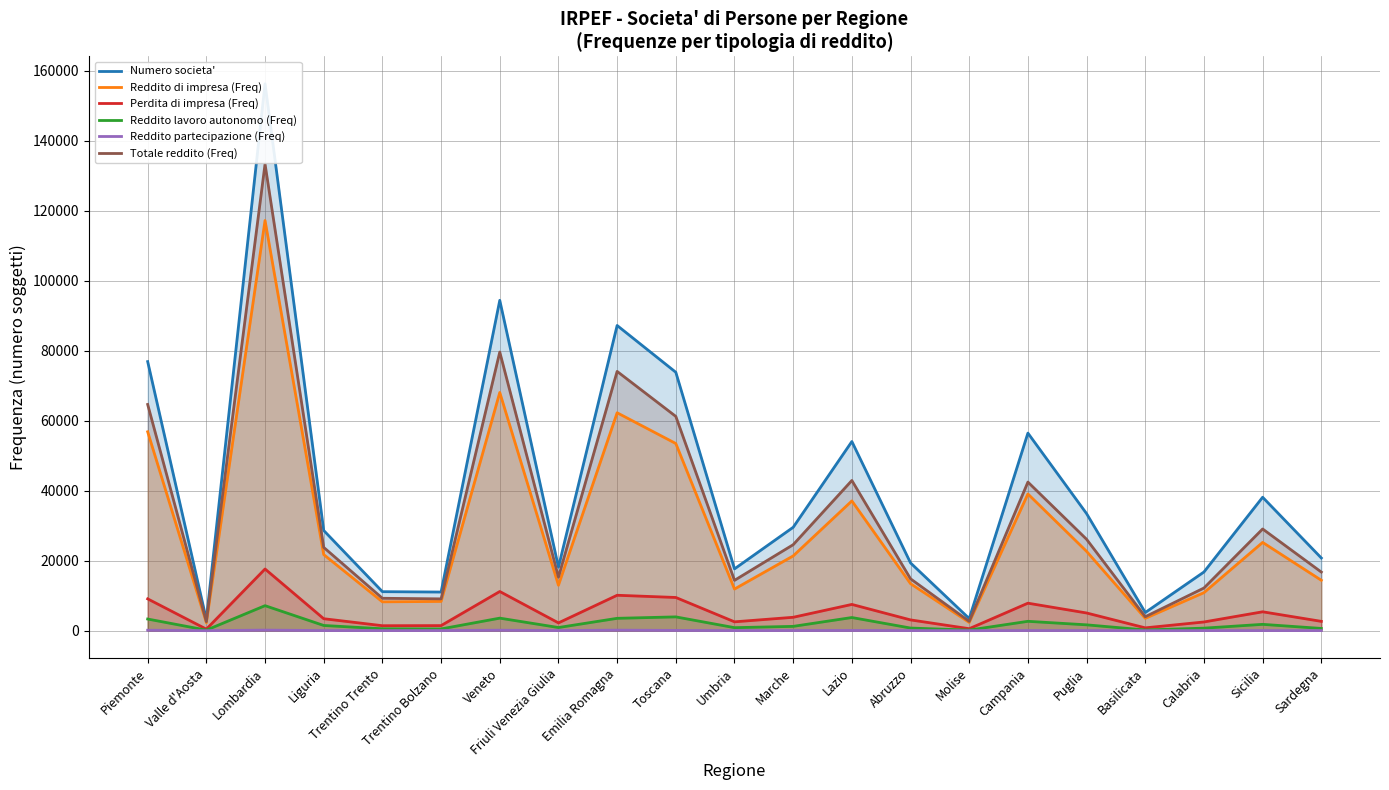

What is the difference between the highest and lowest values at Trentino Bolzano?

10997